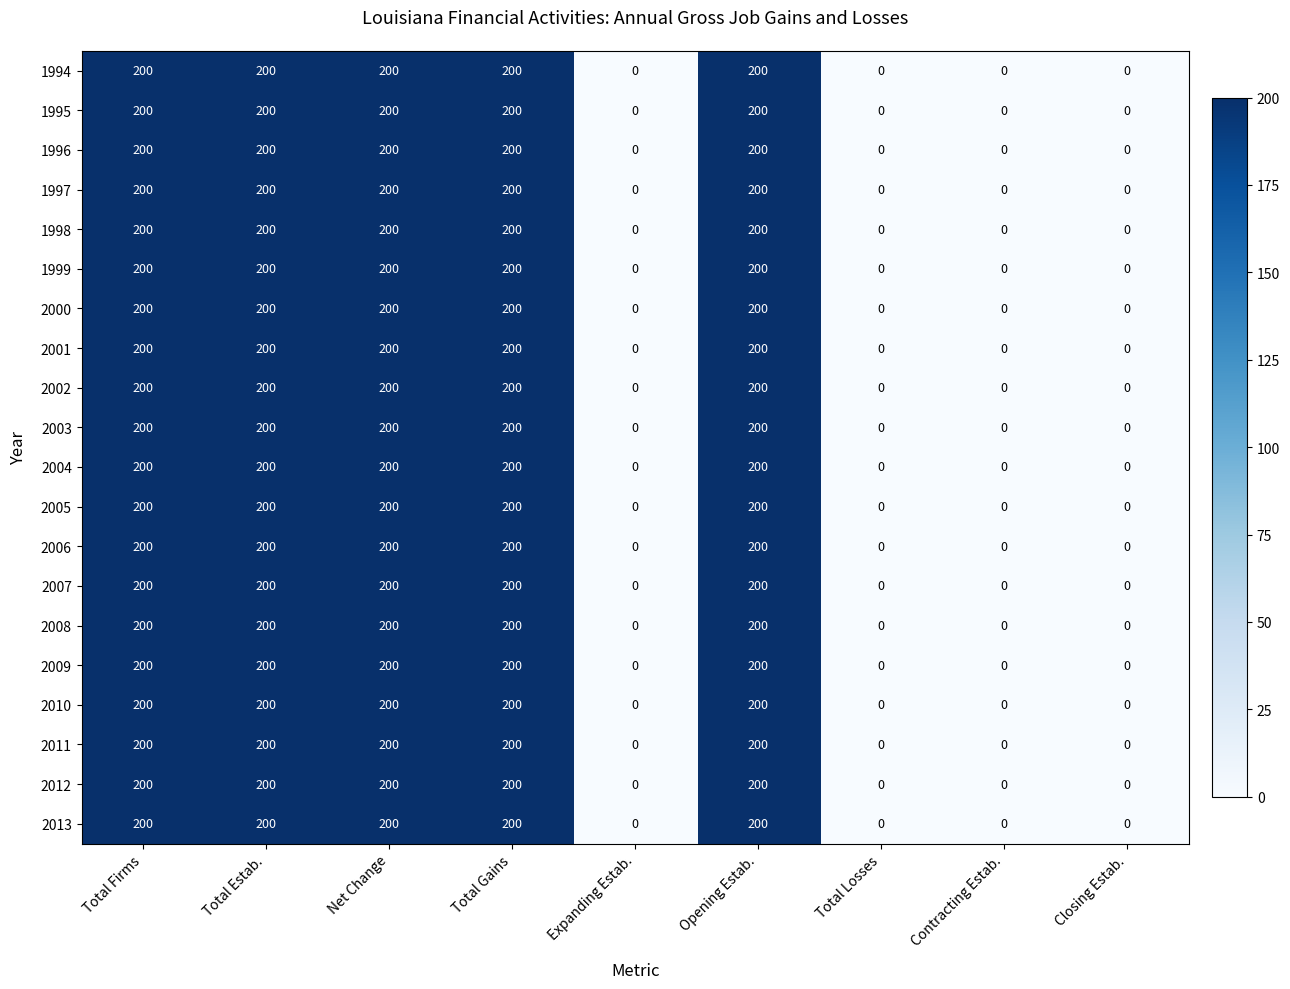

What is the difference between the 2005 values at Total Estab. and Expanding Estab.?

200